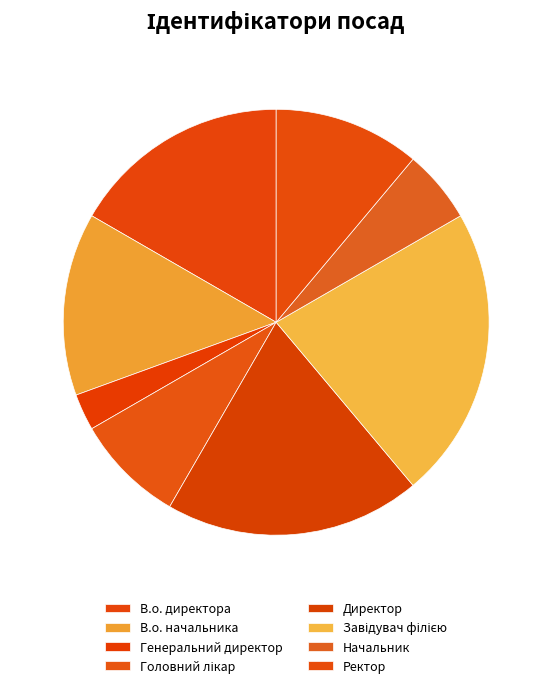

To the nearest percent, what is the difference between the largest and smallest slice percentages?

19%